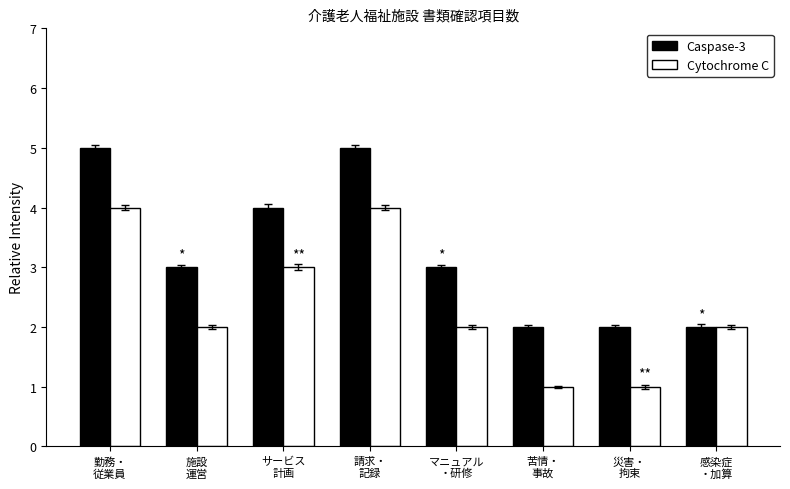

What is the sum of all Caspase-3 values?

26